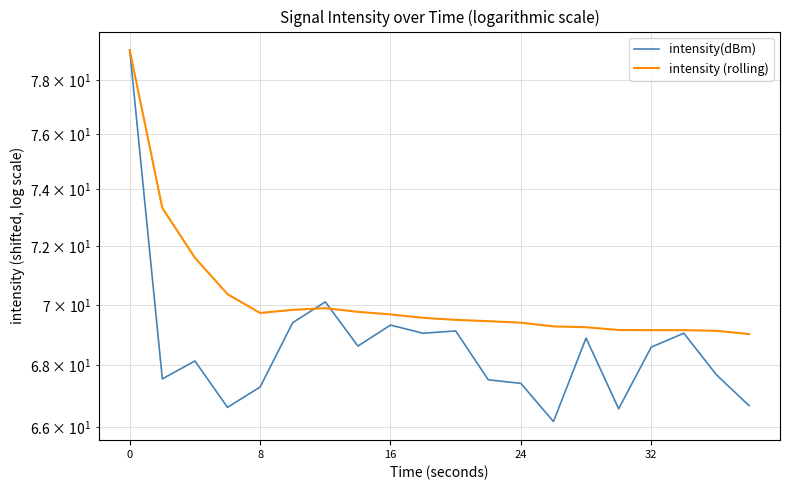

List the series in order of their peak value, highest first.

intensity(dBm), intensity (rolling)